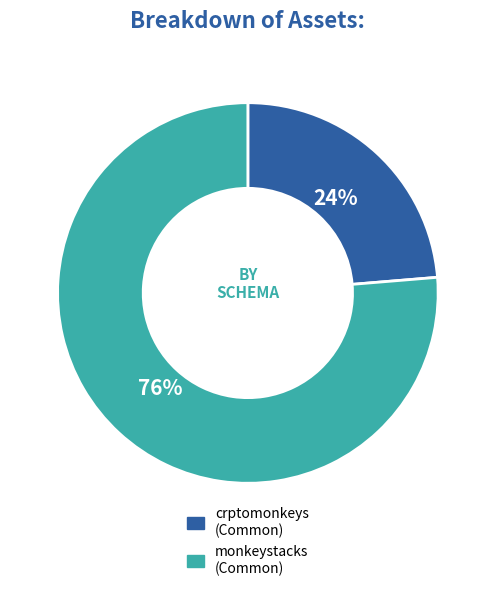

Does any single category account for the majority?

Yes